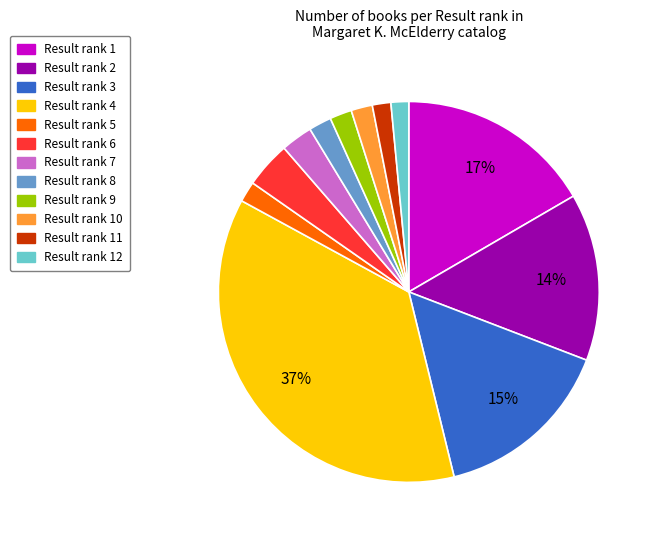

To the nearest percent, what is the average slice percentage?

8%